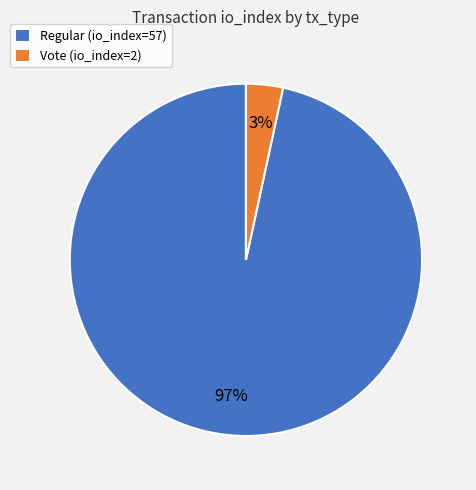

To the nearest percent, what portion does Vote (io_index=2) represent?

3%